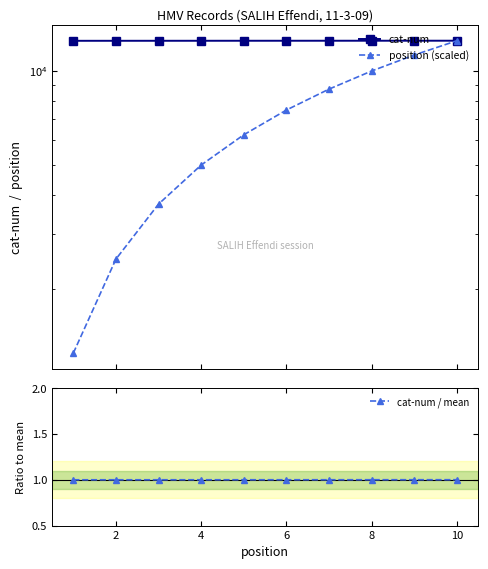

How many data points does each series have?

10